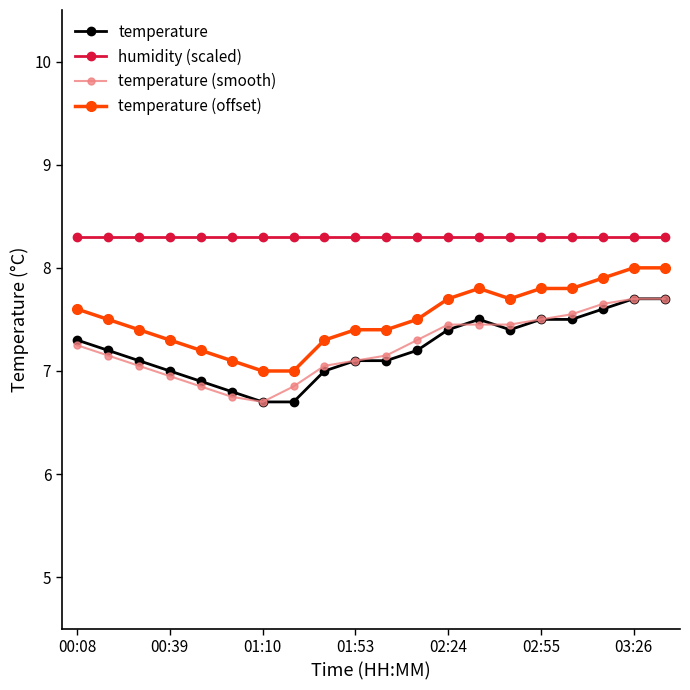

What is the lowest value of the temperature (offset) series?

7.0